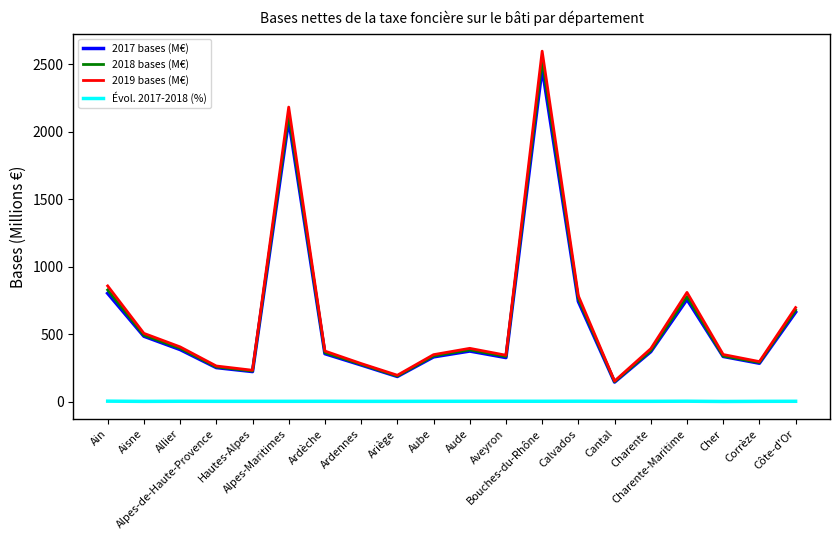

Which series changed the most between Allier and Hautes-Alpes?

2019 bases (M€)